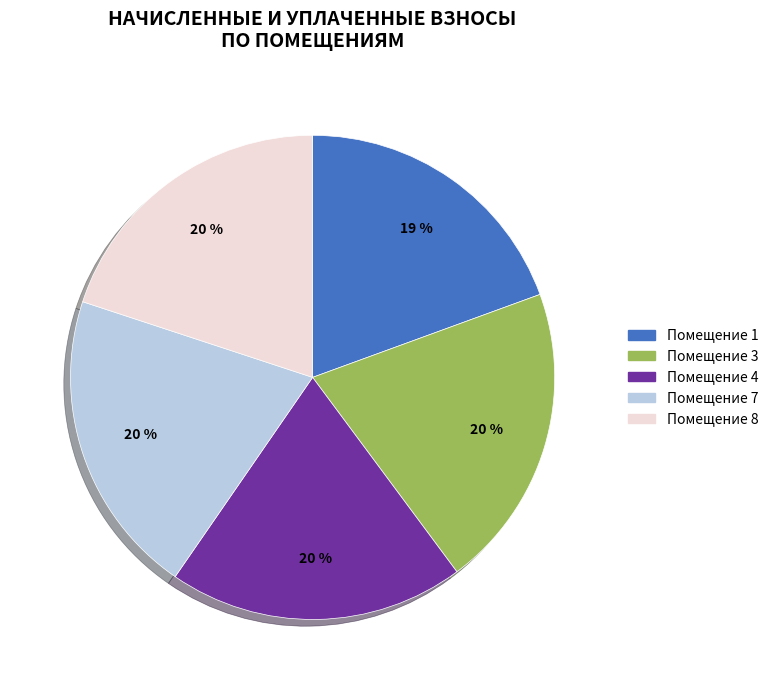

How many segments does this pie chart have?

5